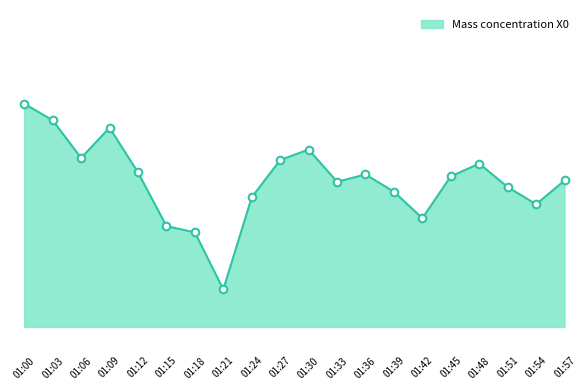

Approximately how many times larger is the value at 01:18 compared to 01:00?

0.8